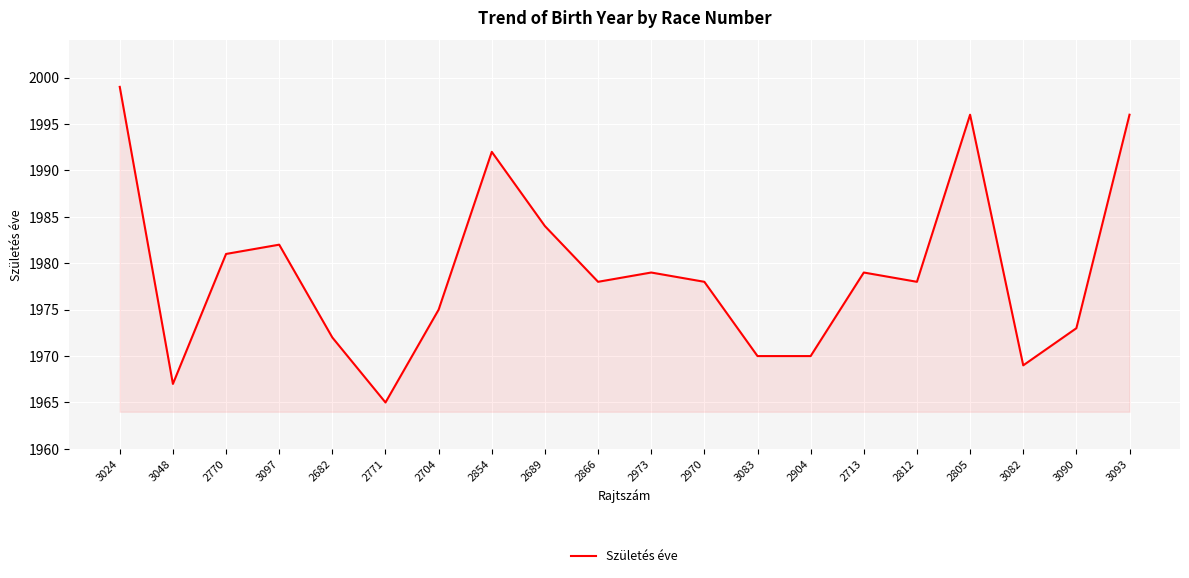

Reading right to left, extract all data points from this chart.

3093=1996	3090=1973	3082=1969	2805=1996	2812=1978	2713=1979	2904=1970	3083=1970	2970=1978	2973=1979	2866=1978	2689=1984	2854=1992	2704=1975	2771=1965	2682=1972	3097=1982	2770=1981	3048=1967	3024=1999